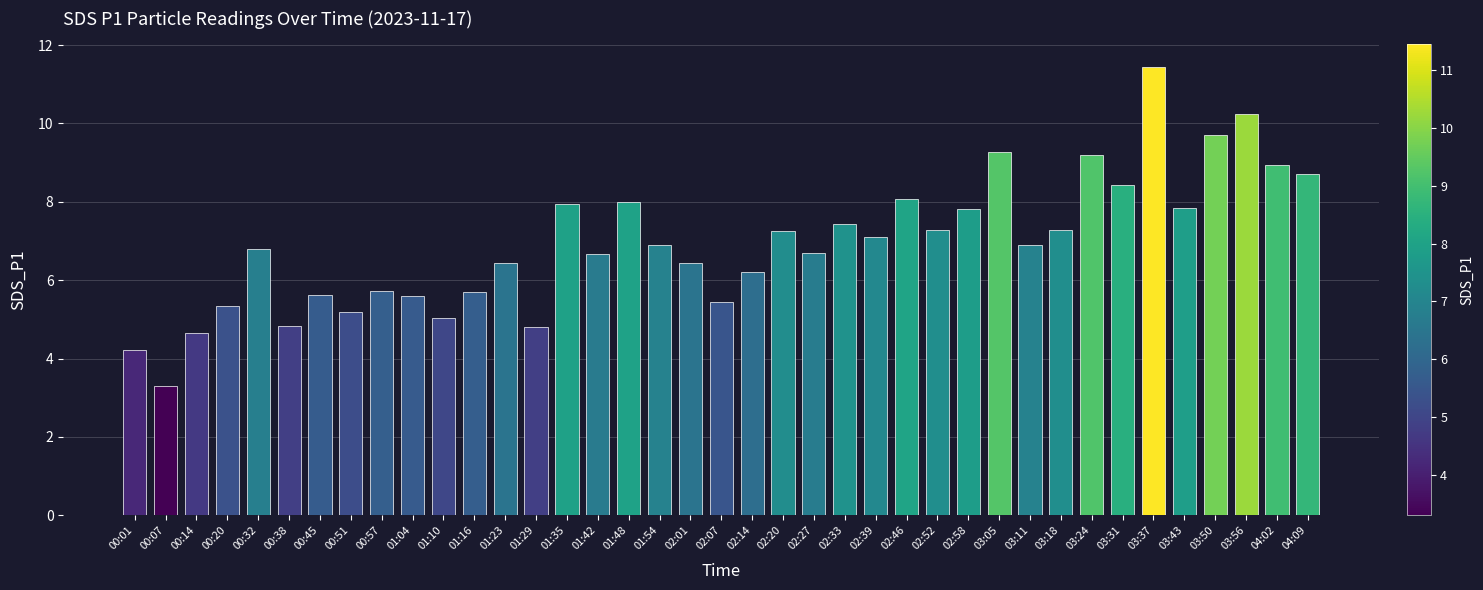

What is the difference between the second highest and minimum values?

6.9